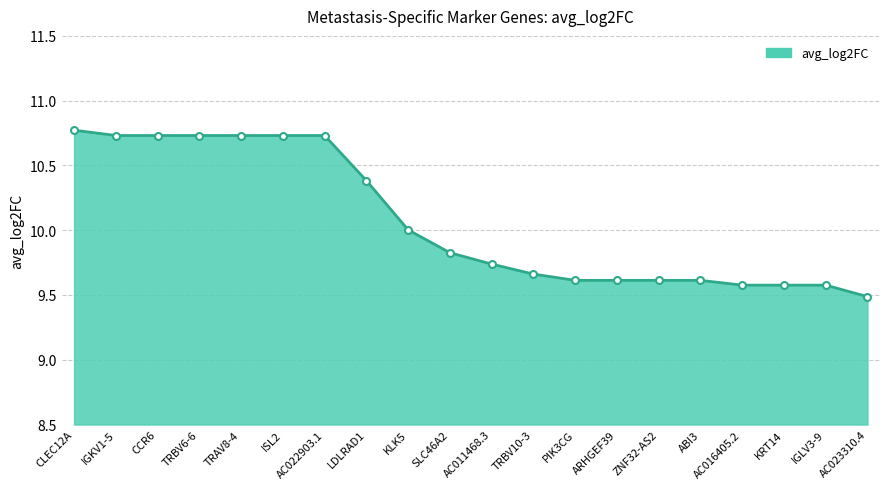

What is the difference between the maximum and second lowest values?

1.2